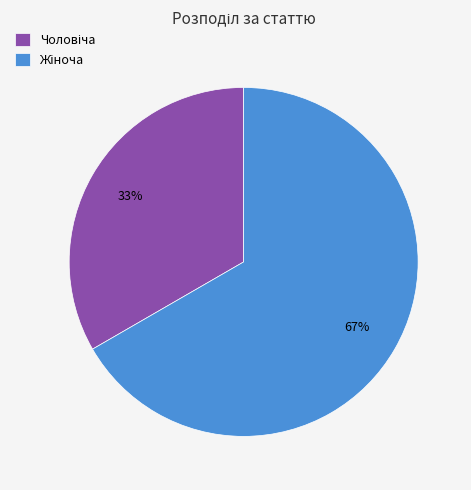

To the nearest percent, what is the average slice percentage?

50%